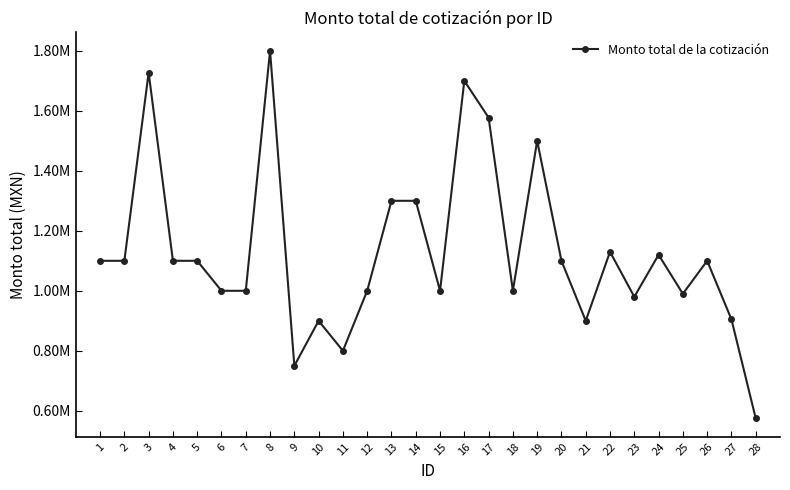

Rank the categories by value from highest to lowest.

8, 3, 16, 17, 19, 13, 14, 22, 24, 1, 2, 4, 5, 20, 26, 6, 7, 12, 15, 18, 25, 23, 27, 10, 21, 11, 9, 28